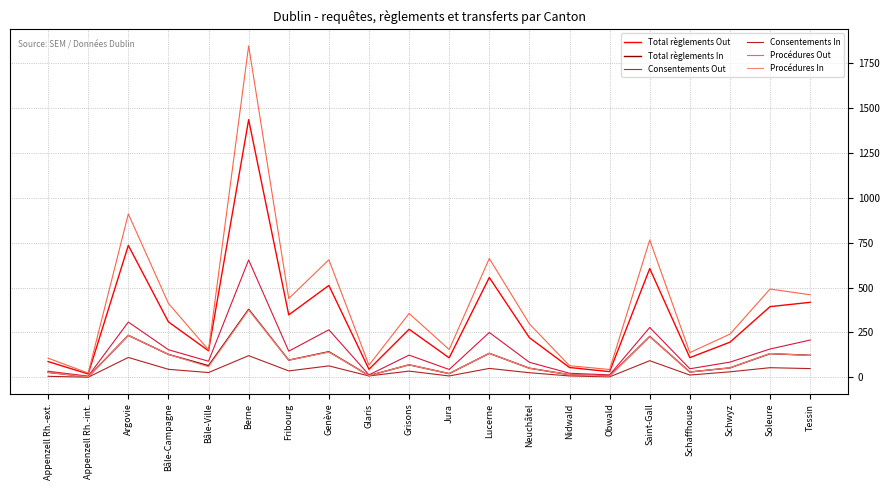

Is the value of Total règlements Out at Neuchâtel greater than the value of Procédures Out at Jura?

Yes